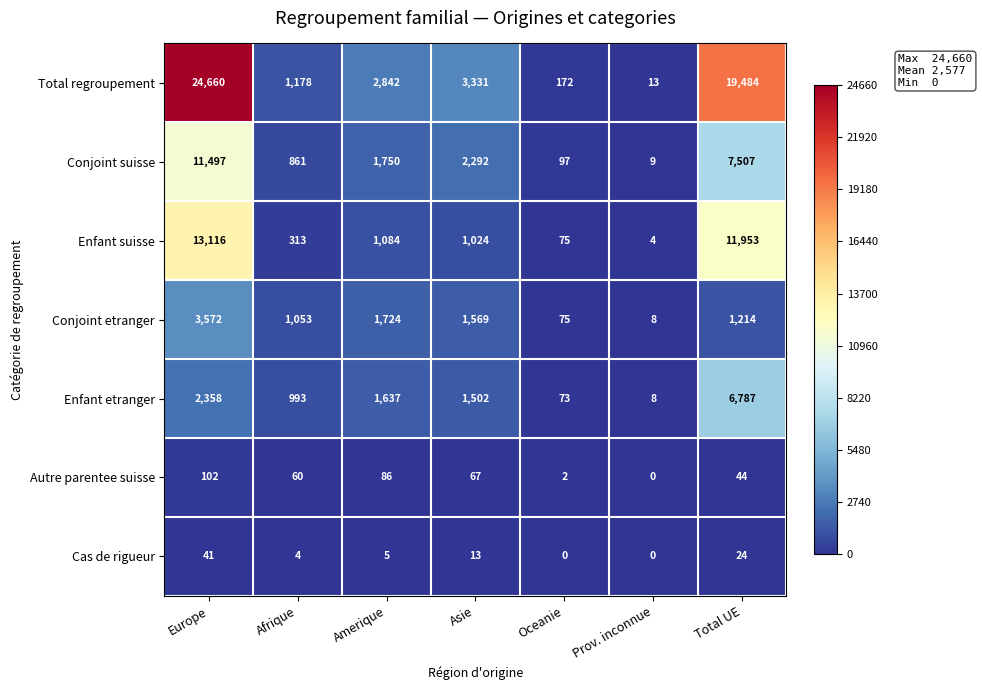

Where is Enfant suisse nearest to the value 6560?

Total UE